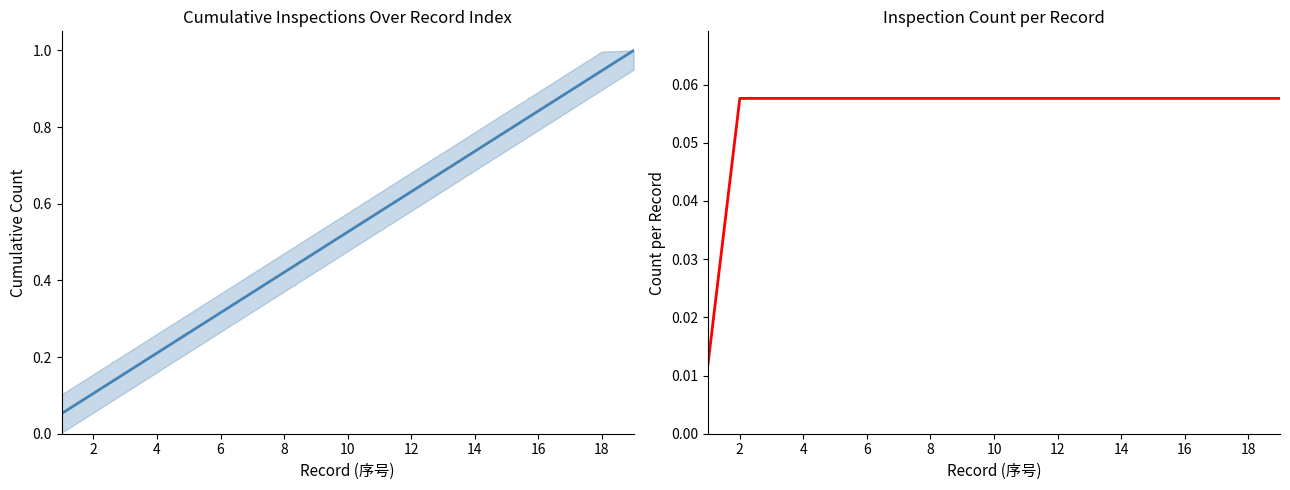

True or false: Rate of Change has a value of 0.1 at 16.

True